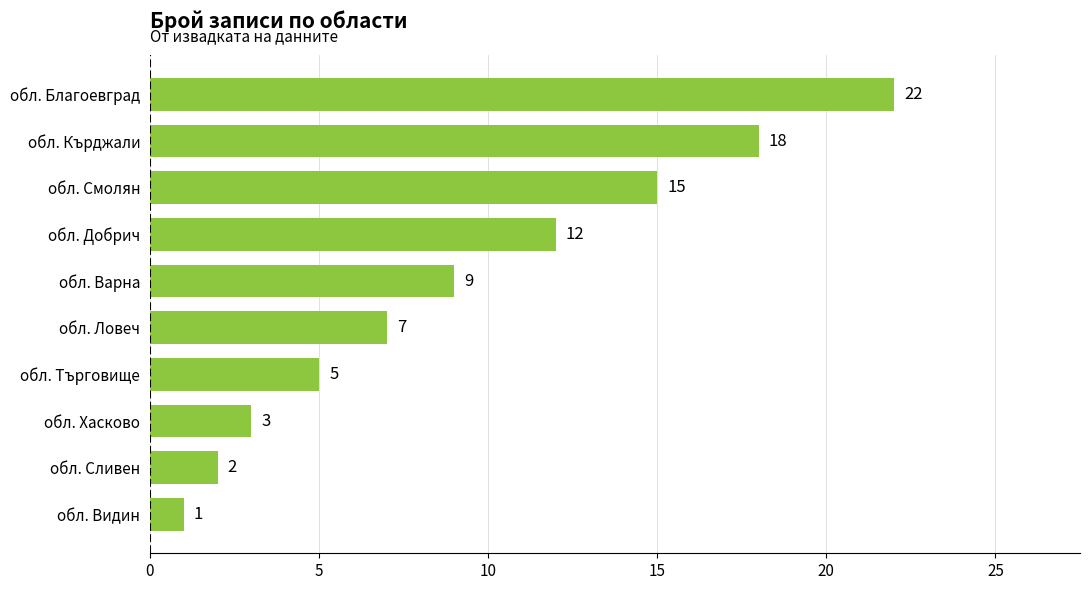

Rank the categories by value from lowest to highest.

обл. Видин, обл. Сливен, обл. Хасково, обл. Търговище, обл. Ловеч, обл. Варна, обл. Добрич, обл. Смолян, обл. Кърджали, обл. Благоевград